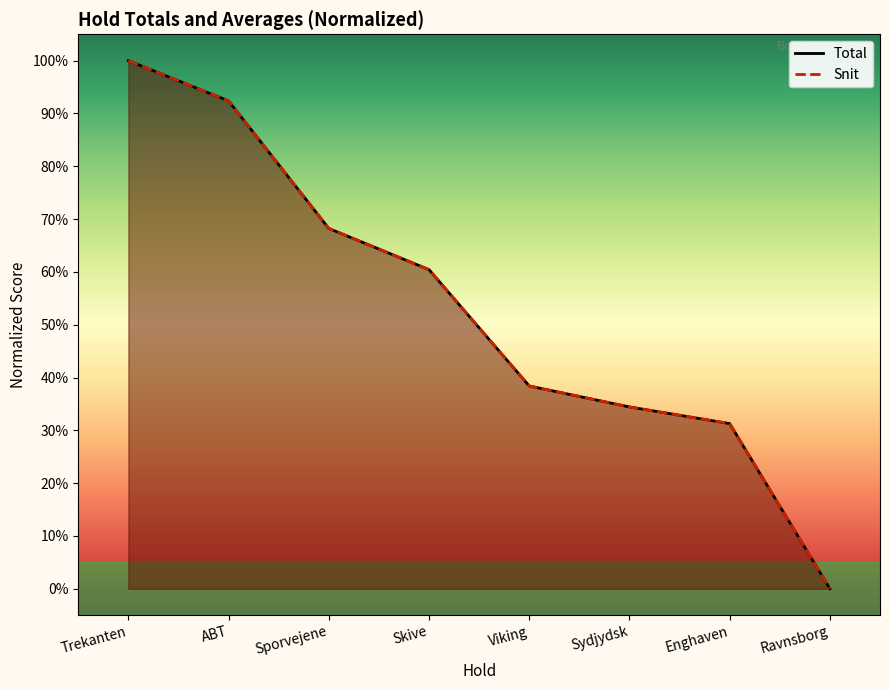

Which category has the lowest value across all series?

Ravnsborg